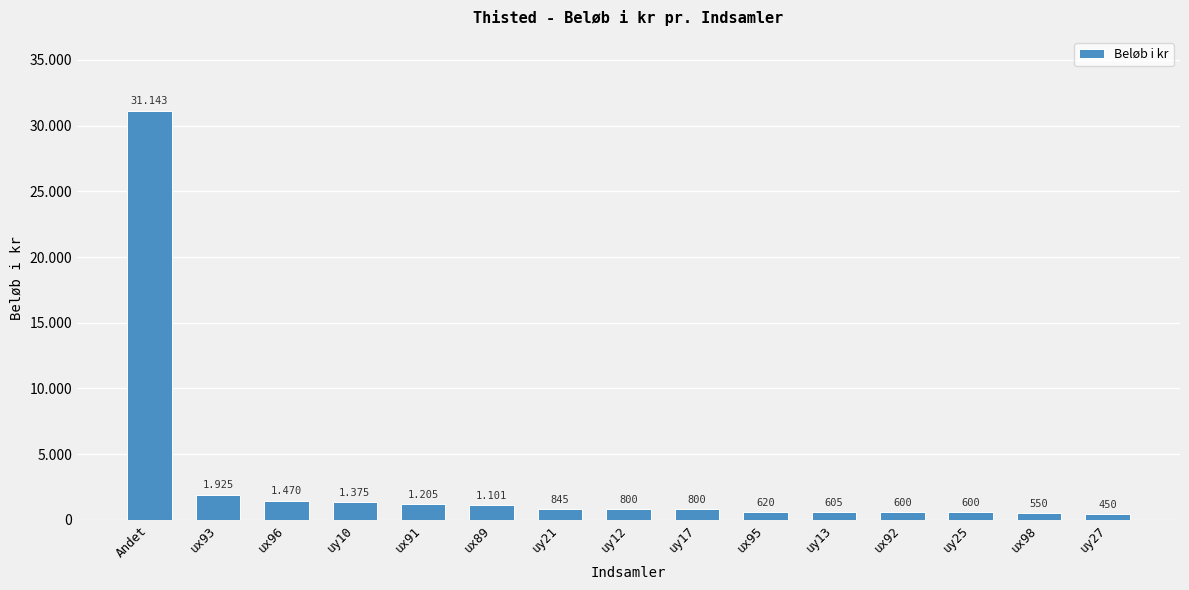

Approximately how many times larger is the value at ux96 compared to uy25?

2.5